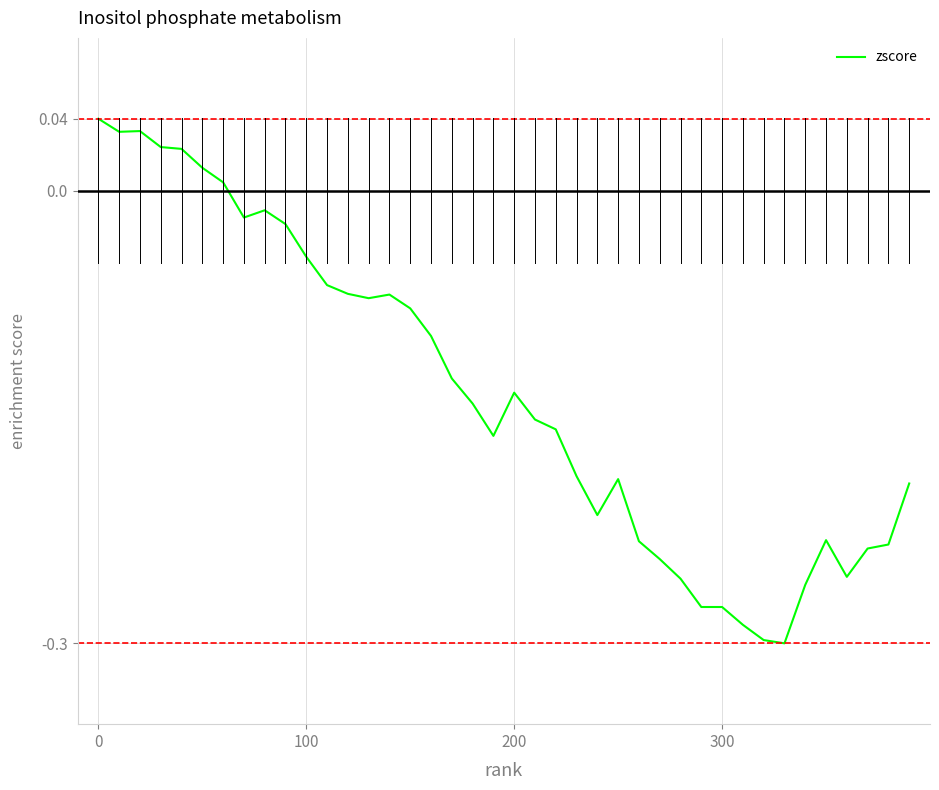

At which label is the value closest to 0?

6